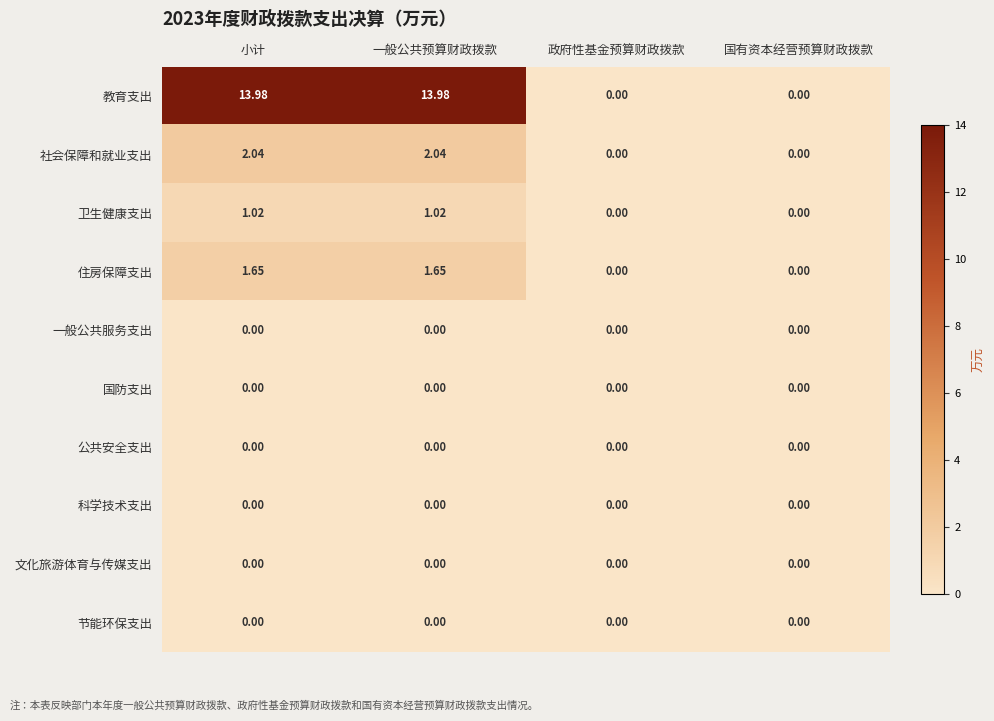

Is the value of 节能环保支出 at 国有资本经营预算财政拨款 greater than the value of 住房保障支出 at 小计?

No